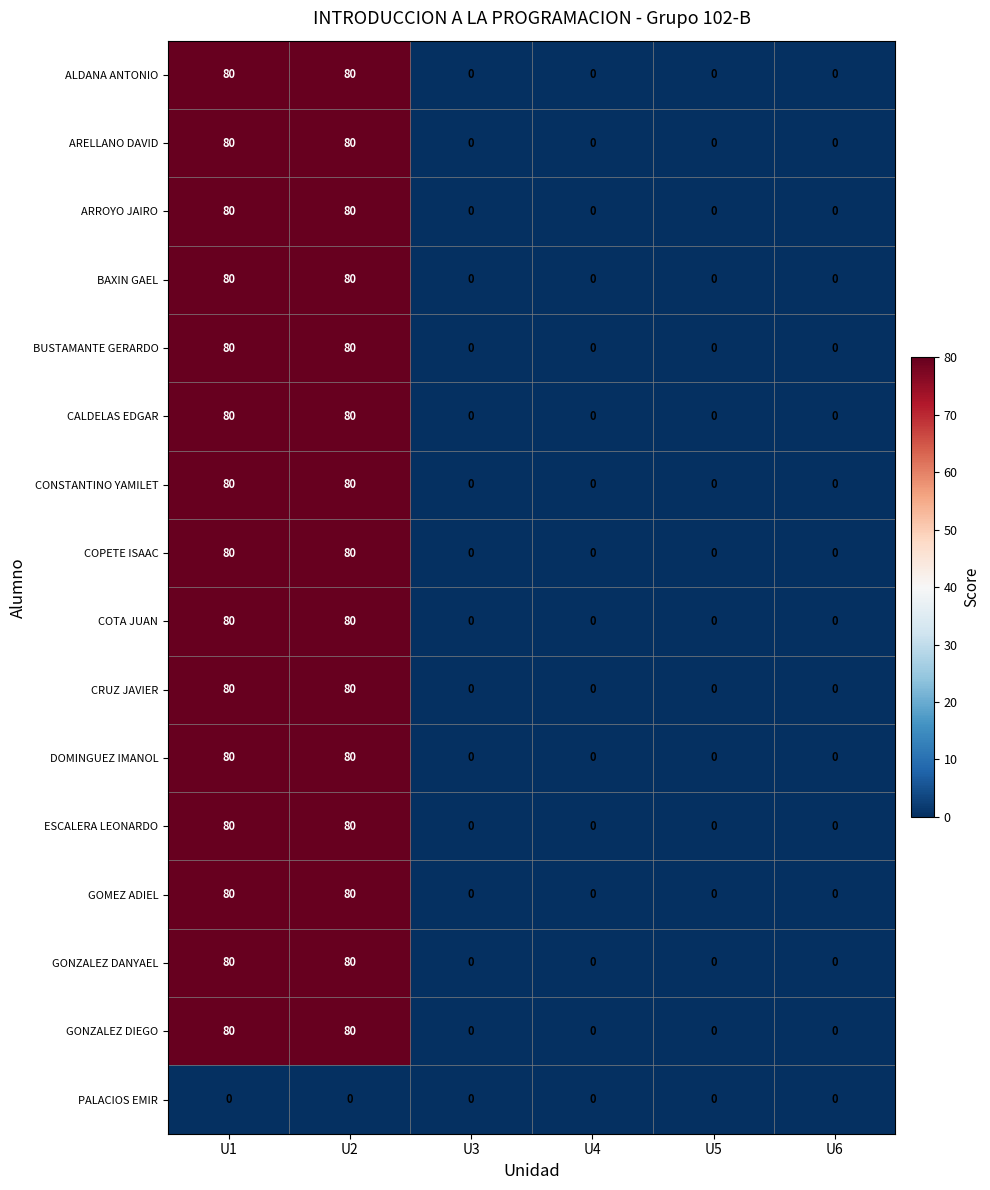

What is the sum of all GOMEZ ADIEL values?

160